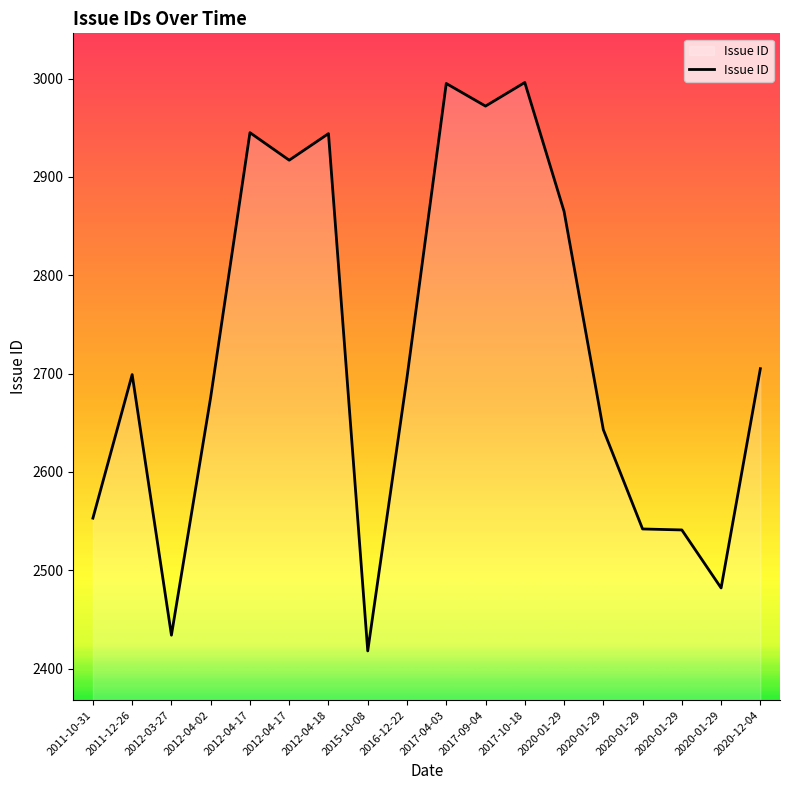

Is this an area chart (filled region under the line)?

Yes